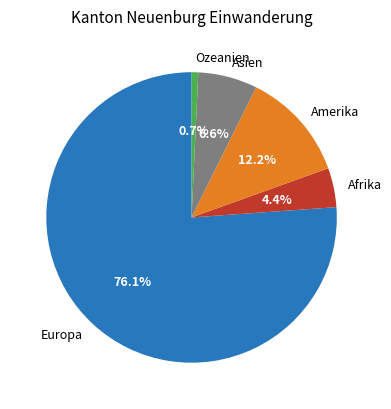

Rank the categories by value from highest to lowest.

Europa, Amerika, Asien, Afrika, Ozeanien